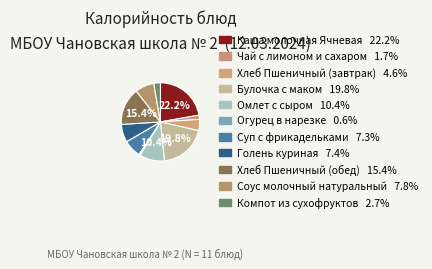

Rank the categories by value from highest to lowest.

Каша молочная Ячневая, Булочка с маком, Хлеб Пшеничный (обед), Омлет с сыром, Соус молочный натуральный, Голень куриная, Суп с фрикадельками, Хлеб Пшеничный (завтрак), Компот из сухофруктов, Чай с лимоном и сахаром, Огурец в нарезке